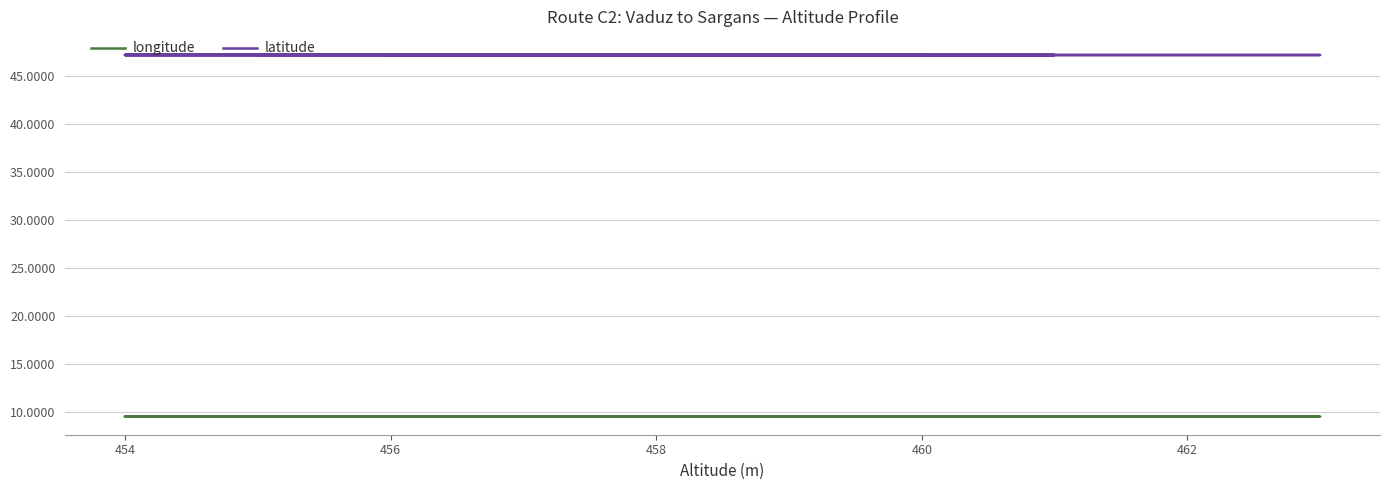

True or false: latitude and longitude cross at least once.

False